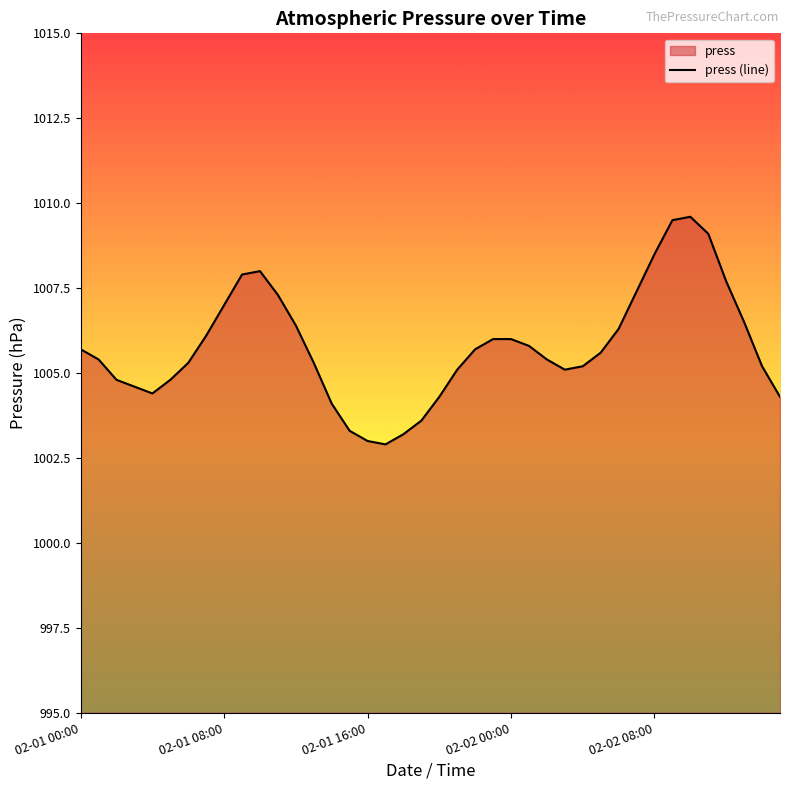

Reading left to right, list all the values displayed in this chart.

1005.7	1005.4	1004.8	1004.6	1004.4	1004.8	1005.3	1006.1	1007.0	1007.9	1008.0	1007.3	1006.4	1005.3	1004.1	1003.3	1003.0	1002.9	1003.2	1003.6	1004.3	1005.1	1005.7	1006.0	1006.0	1005.8	1005.4	1005.1	1005.2	1005.6	1006.3	1007.4	1008.5	1009.5	1009.6	1009.1	1007.7	1006.5	1005.2	1004.3